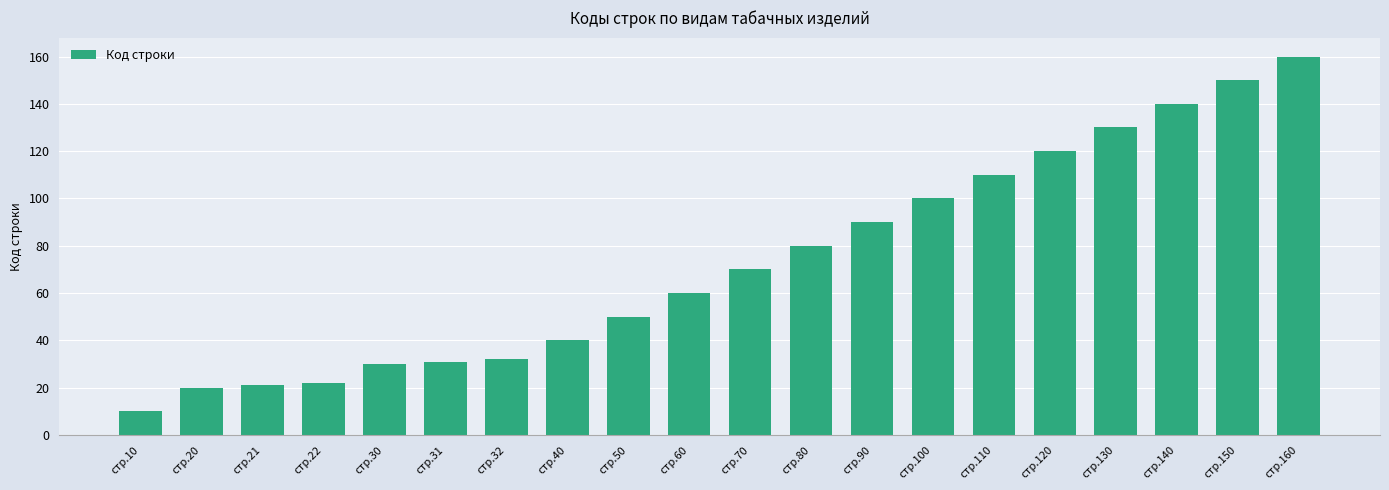

How many values are below 70?

10